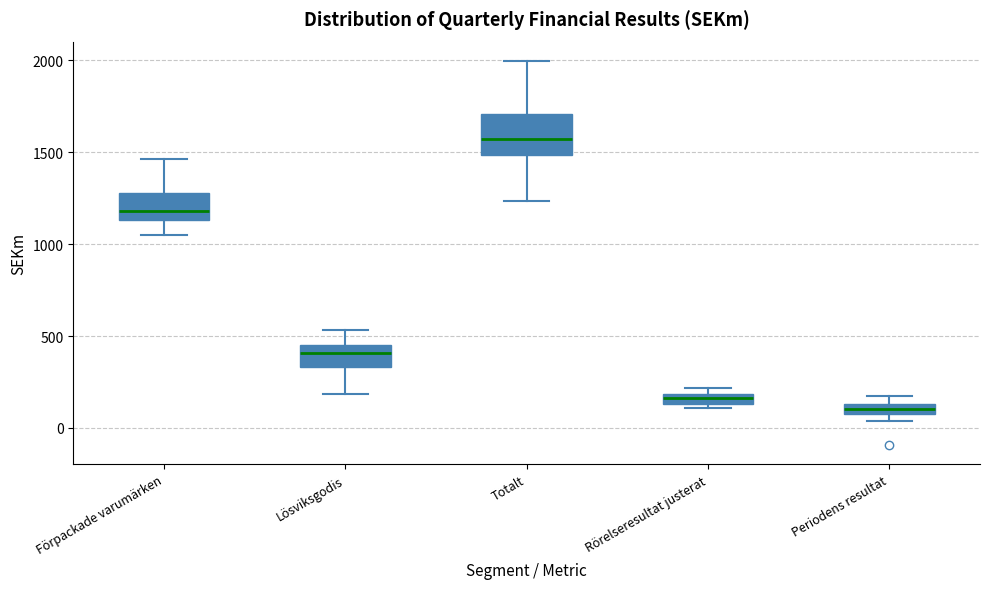

Which box has the highest median line?

Totalt